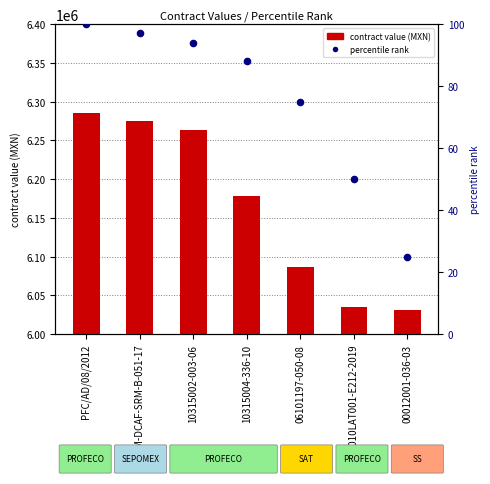

What are all the series names shown in the legend?

contract value (MXN), percentile rank